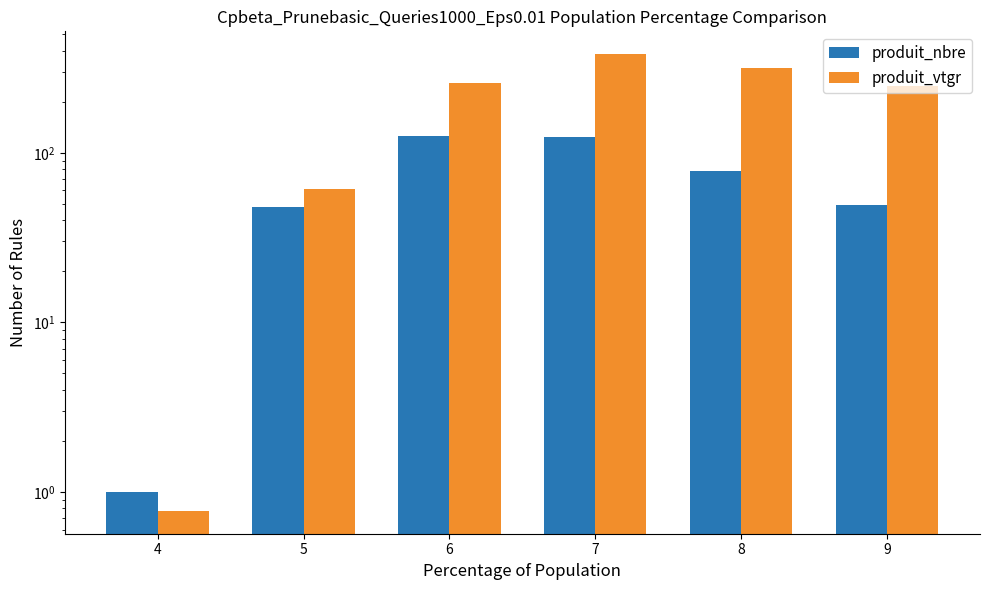

Is the value of produit_vtgr at 9 greater than the value of produit_nbre at 8?

Yes